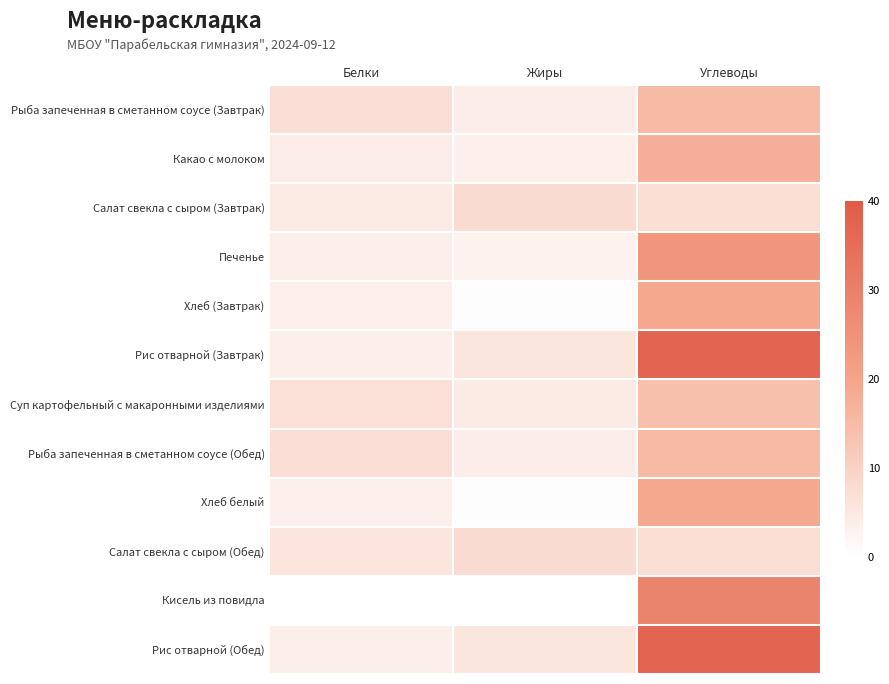

Reading left to right, extract all data points from this chart.

Рыба запеченная в сметанном соусе (Завтрак): Белки=7.0	Жиры=4.0	Углеводы=15.2
Какао с молоком: Белки=4.1	Жиры=3.5	Углеводы=17.6
Салат свекла с сыром (Завтрак): Белки=4.5	Жиры=7.9	Углеводы=7.2
Печенье: Белки=3.9	Жиры=3.0	Углеводы=23.9
Хлеб (Завтрак): Белки=3.2	Жиры=0.4	Углеводы=19.3
Рис отварной (Завтрак): Белки=3.8	Жиры=5.5	Углеводы=37.6
Суп картофельный с макаронными изделиями: Белки=6.8	Жиры=4.5	Углеводы=14.0
Рыба запеченная в сметанном соусе (Обед): Белки=7.0	Жиры=4.0	Углеводы=15.2
Хлеб белый: Белки=3.2	Жиры=0.4	Углеводы=19.3
Салат свекла с сыром (Обед): Белки=5.6	Жиры=7.9	Углеводы=7.2
Кисель из повидла: Белки=0.0	Жиры=0.0	Углеводы=29.1
Рис отварной (Обед): Белки=3.8	Жиры=5.5	Углеводы=37.6